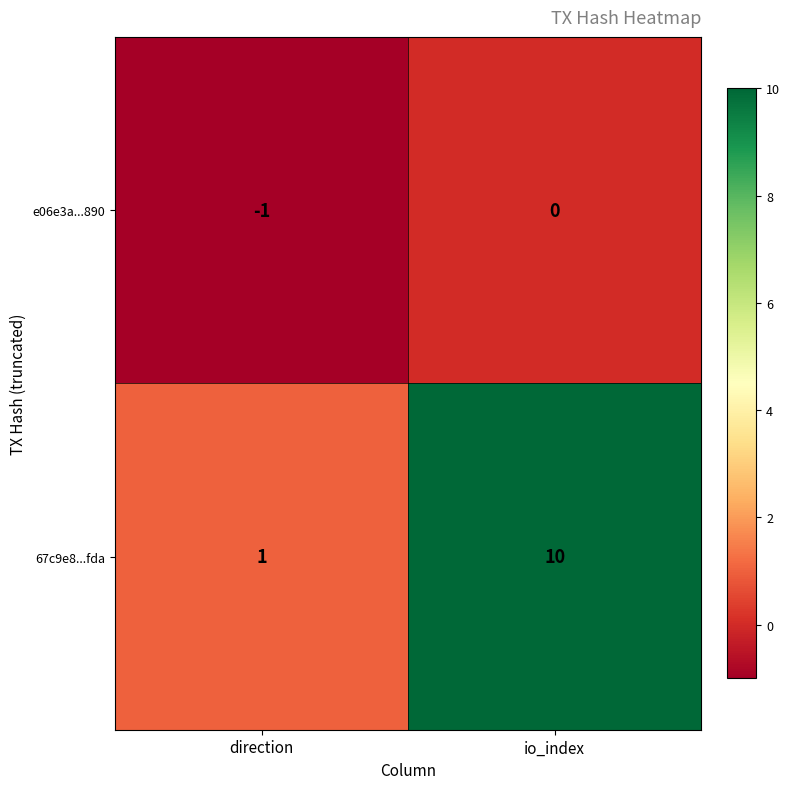

True or false: 67c9e8...fda has a value of 10 at io_index.

True